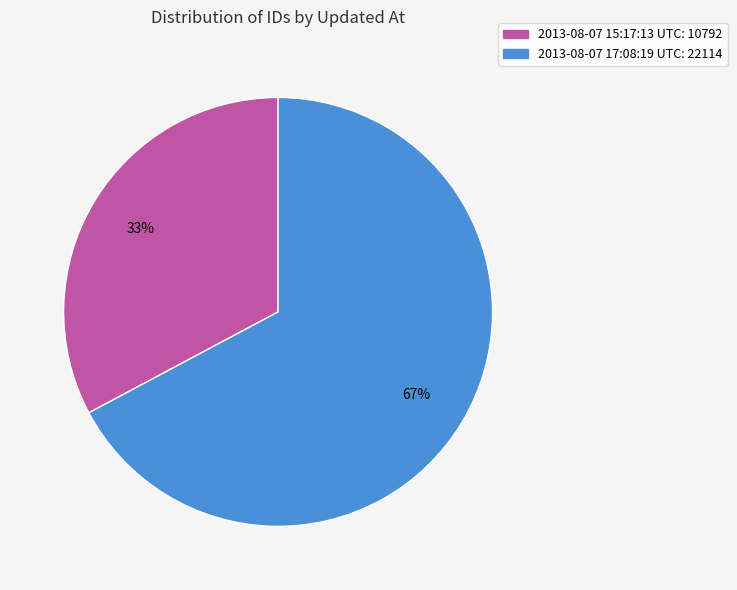

Which category has the smallest portion of the pie?

2013-08-07 15:17:13 UTC